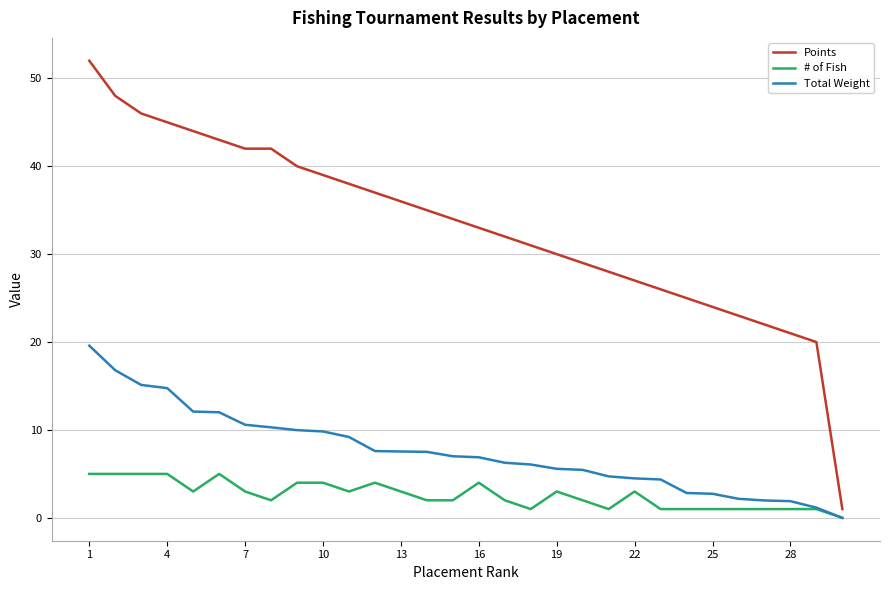

Does the chart have visible grid lines?

Yes